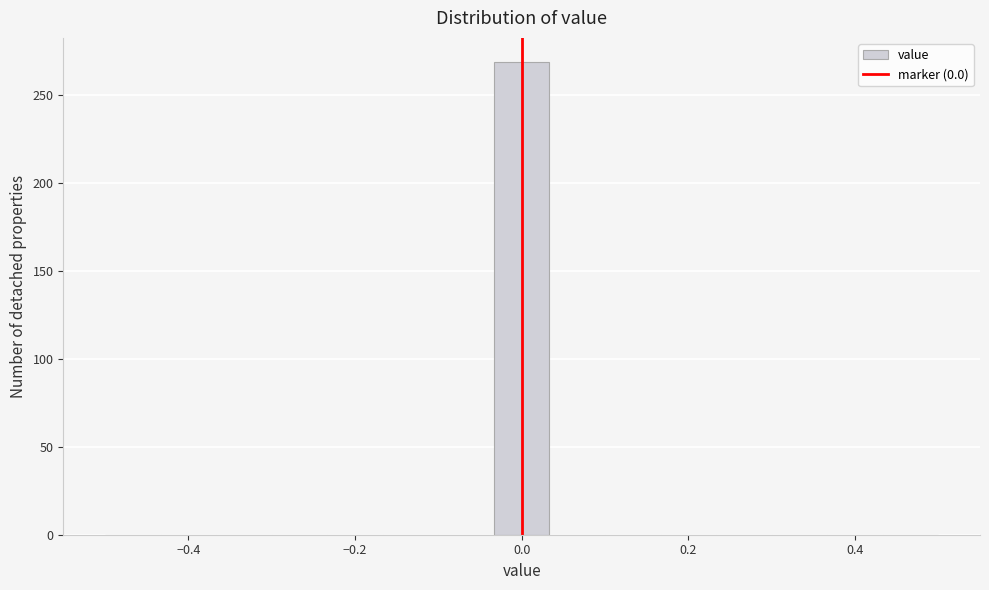

Around what value on the x-axis is the tallest bar? Give the approximate position of its centre, as read against the axis.

0.00